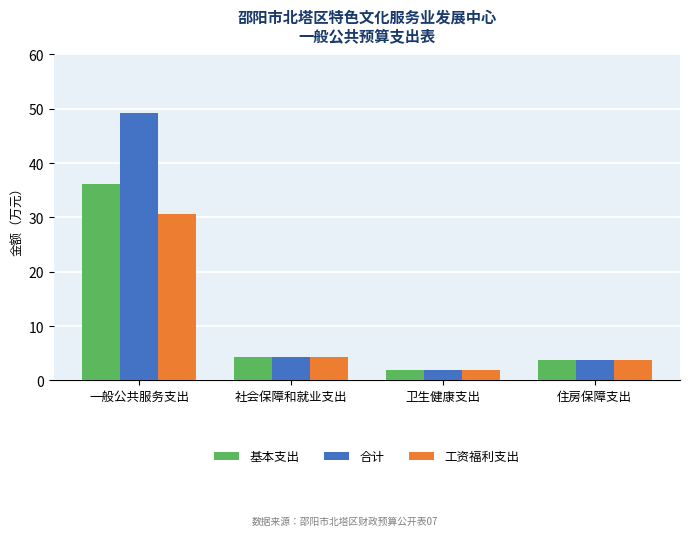

At which category is the sum across all series the highest?

一般公共服务支出